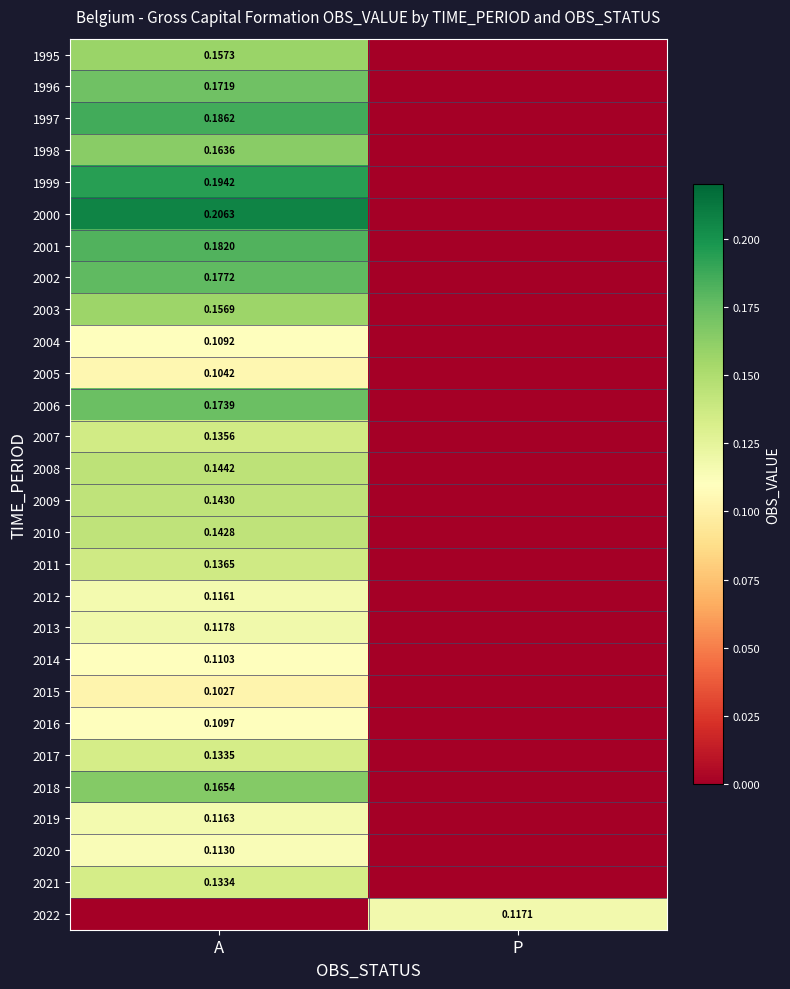

Is the value of 2004 at A greater than the value of 2002 at A?

No